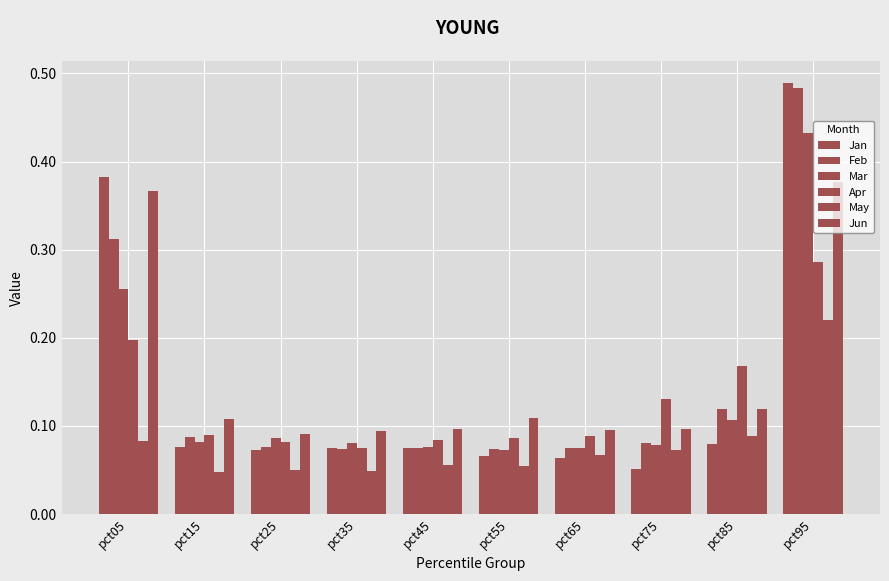

Count the number of categories in the chart.

10